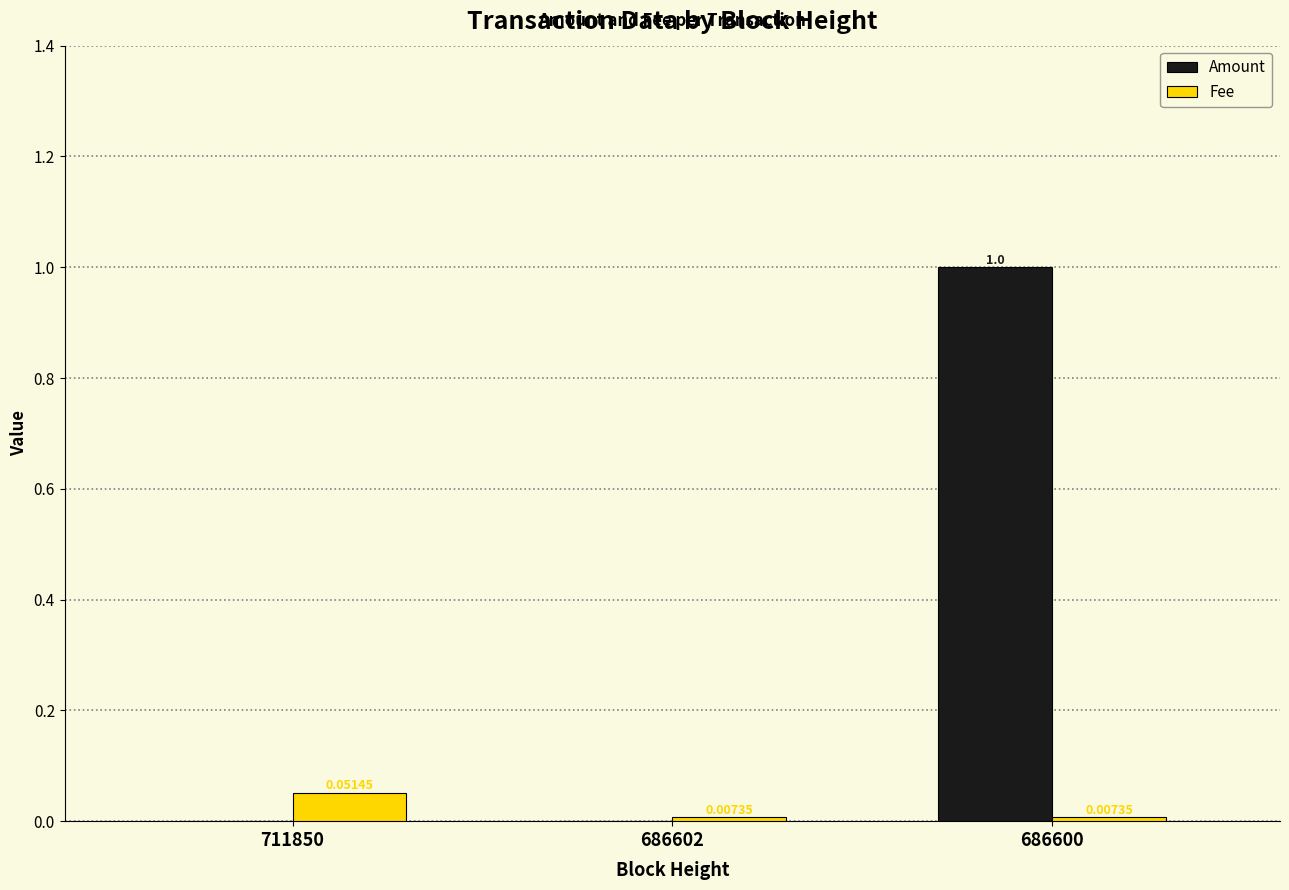

What are all the series names shown in the legend?

Amount, Fee